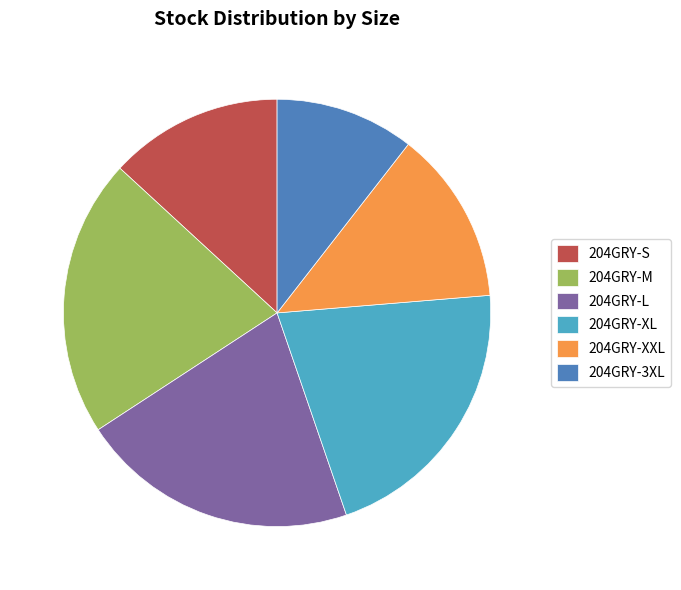

Approximately how many times larger is the value at 204GRY-M compared to 204GRY-L?

1.0